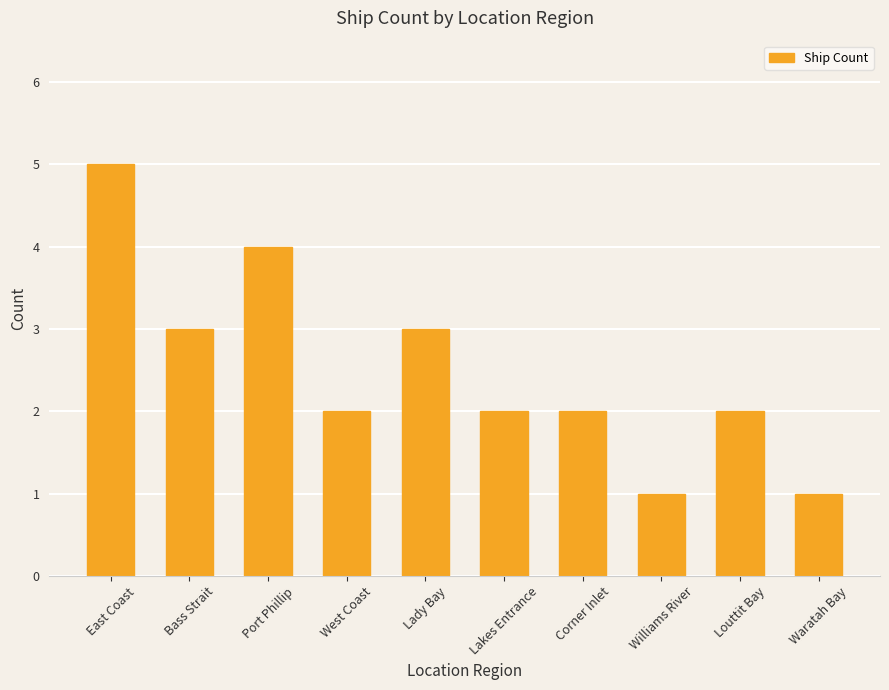

Is it true that the value at Louttit Bay is 1?

False